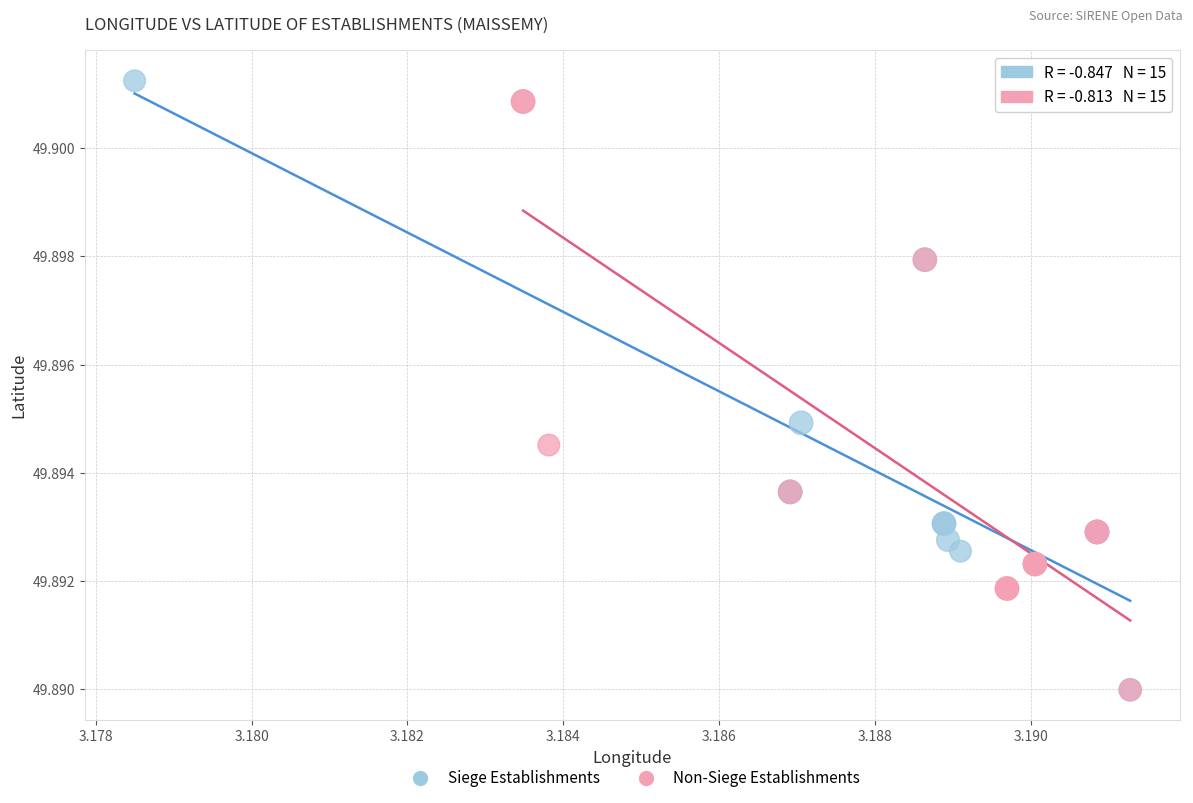

Which series reaches the maximum Y coordinate?

Siege Establishments